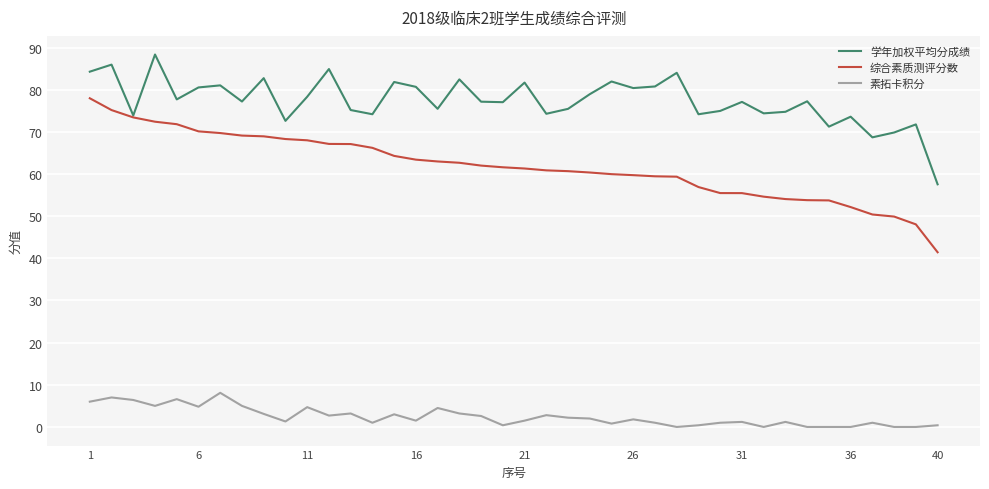

In 学年加权平均分成绩, how many points are higher than both neighbors (excluding endpoints)?

14